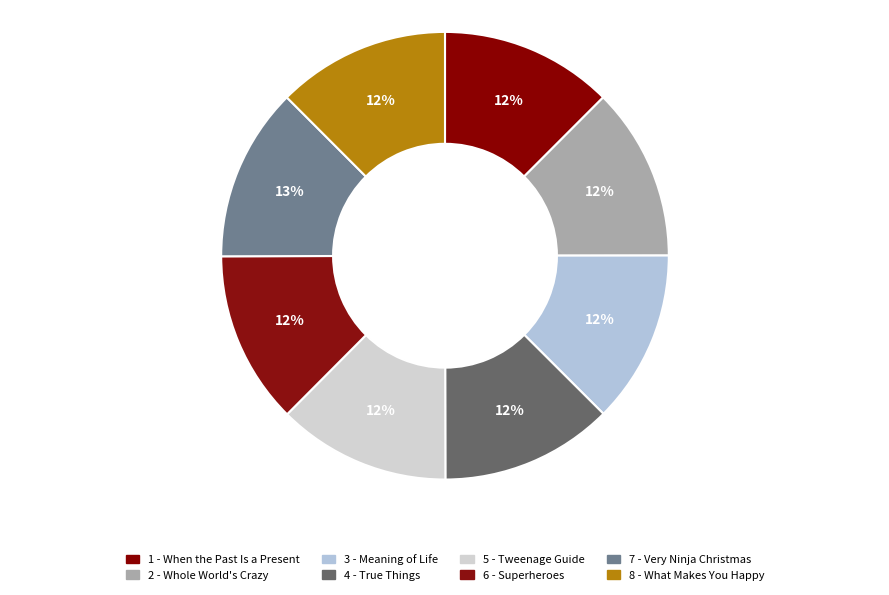

How many segments does this pie chart have?

8